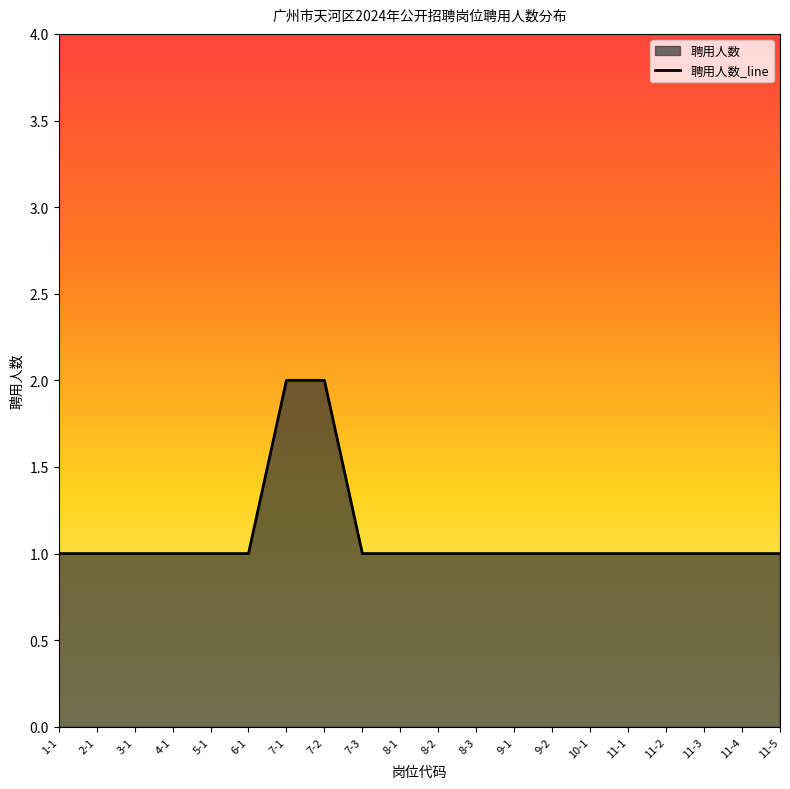

What is the ratio of the value at 7-1 to the value at 11-4?

2.0